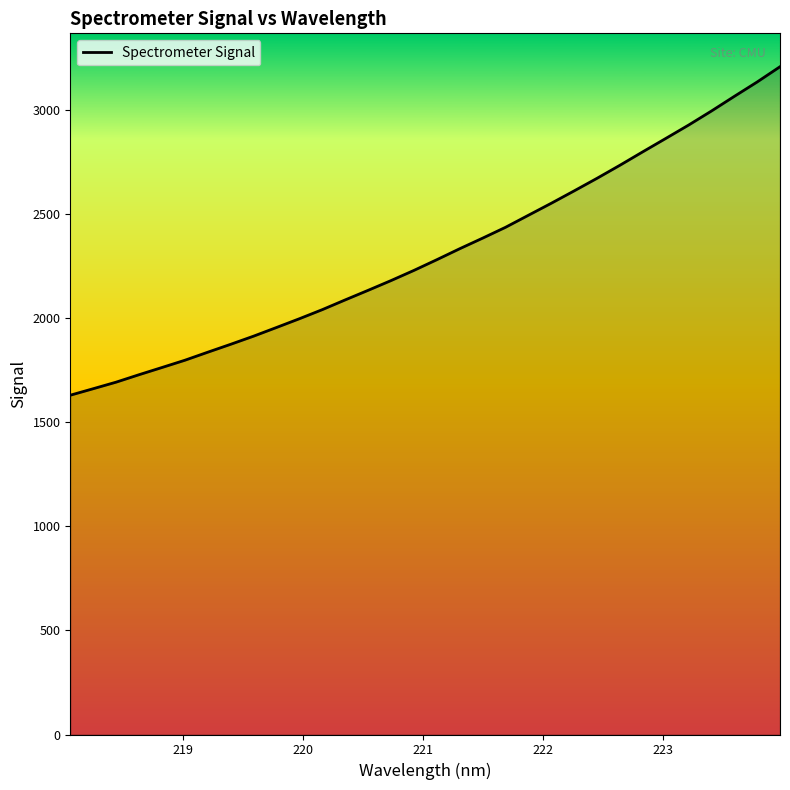

What is the difference between the second highest and minimum values?

1504.5